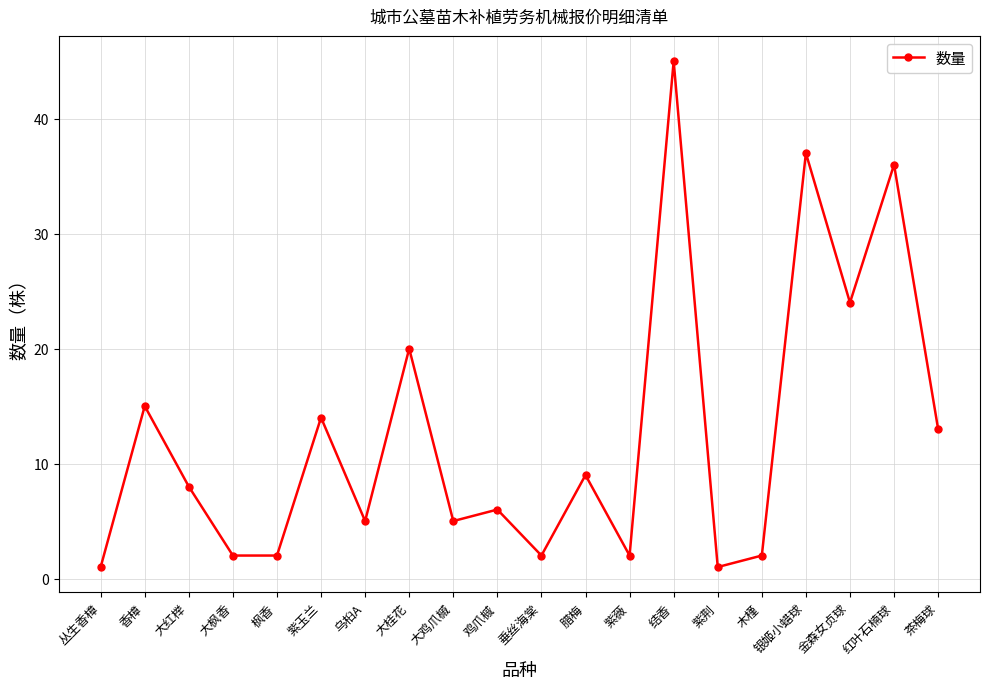

How many data points are less than 8?

10